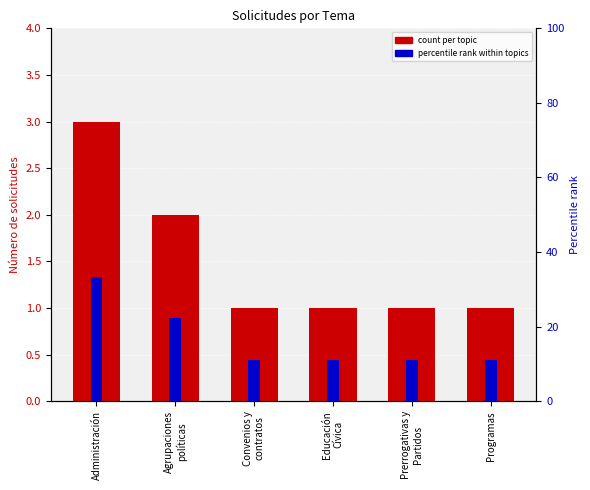

Are the bars grouped side by side (vs. stacked)?

Yes